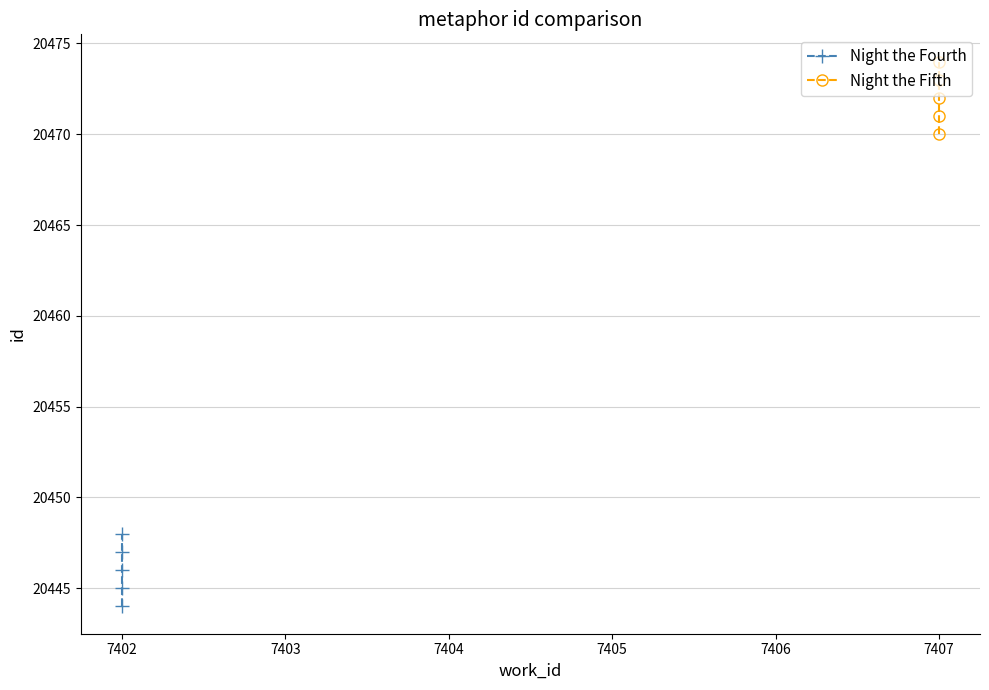

Is it true that Night the Fifth equals 29863 at 7407?

False